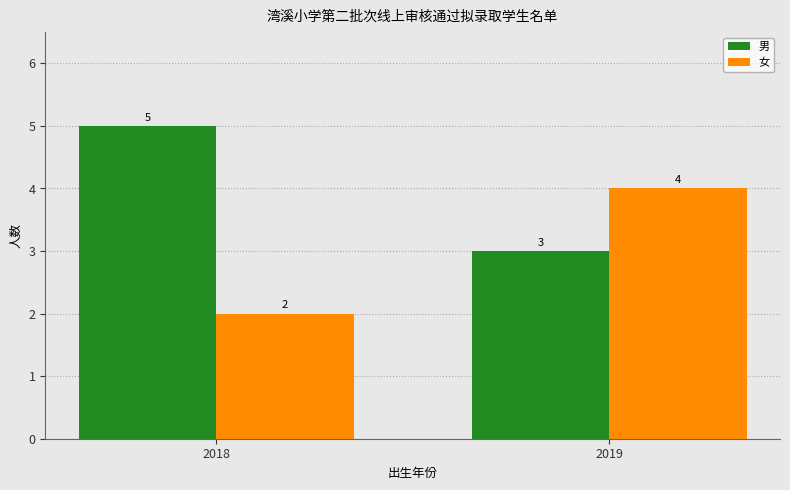

Read the 女 value at 2019.

4